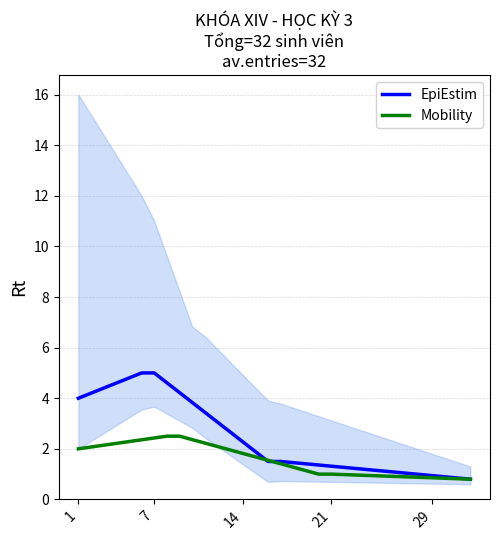

List the series in order of their overall mean, highest first.

EpiEstim, Mobility